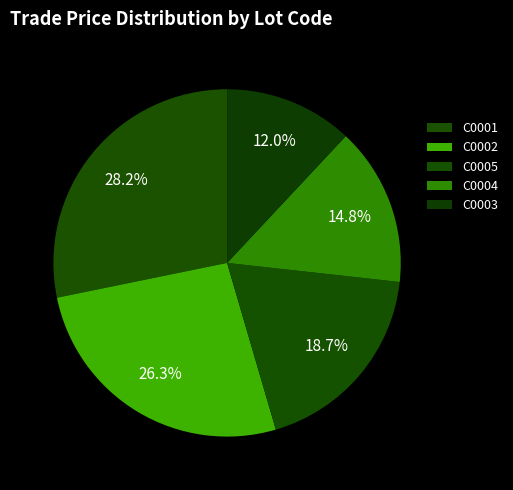

Rank the categories by value from lowest to highest.

C0003, C0004, C0005, C0002, C0001